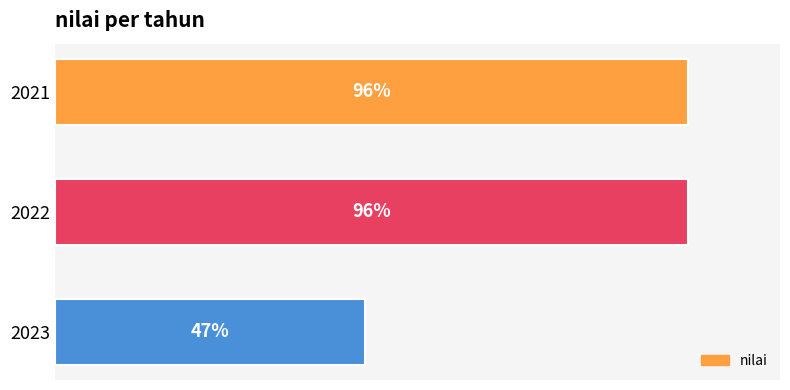

Does the chart contain stacked bars?

No